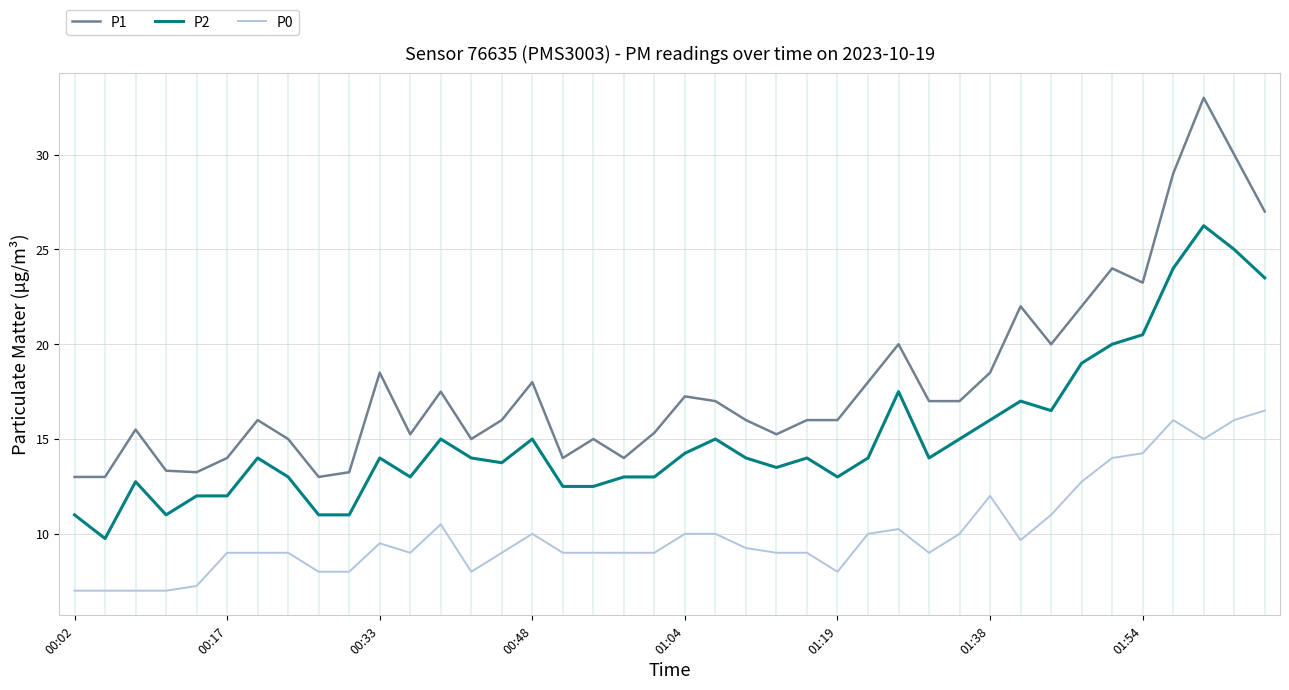

Which series has the widest spread of values?

P1